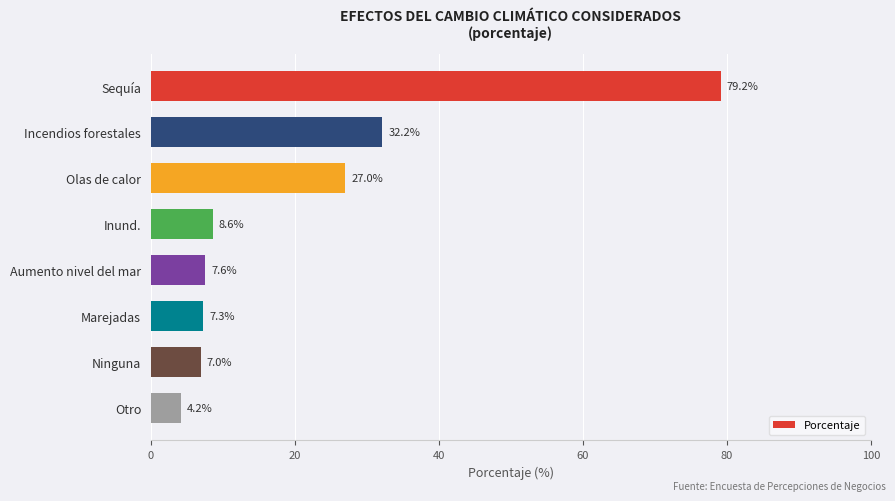

Does the chart contain stacked bars?

No